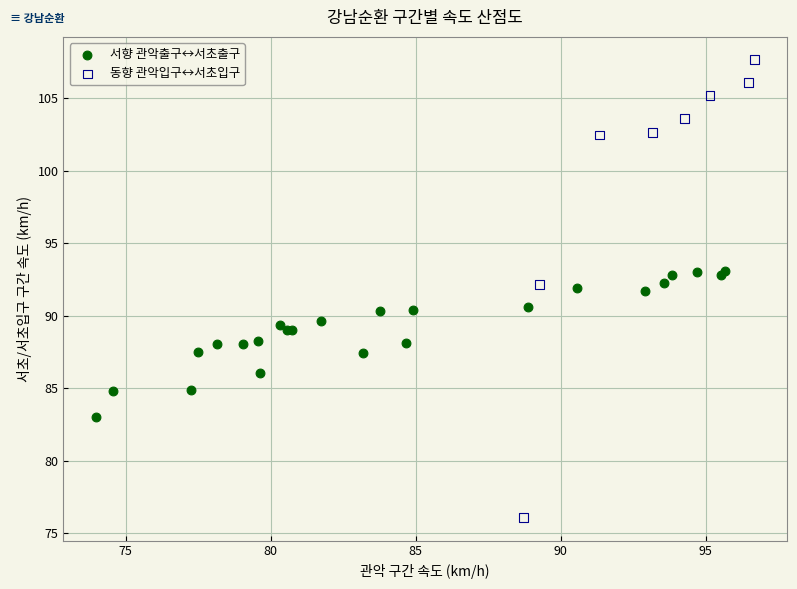

What are all the series names shown in the legend?

서향 관악출구↔서초출구, 동향 관악입구↔서초입구